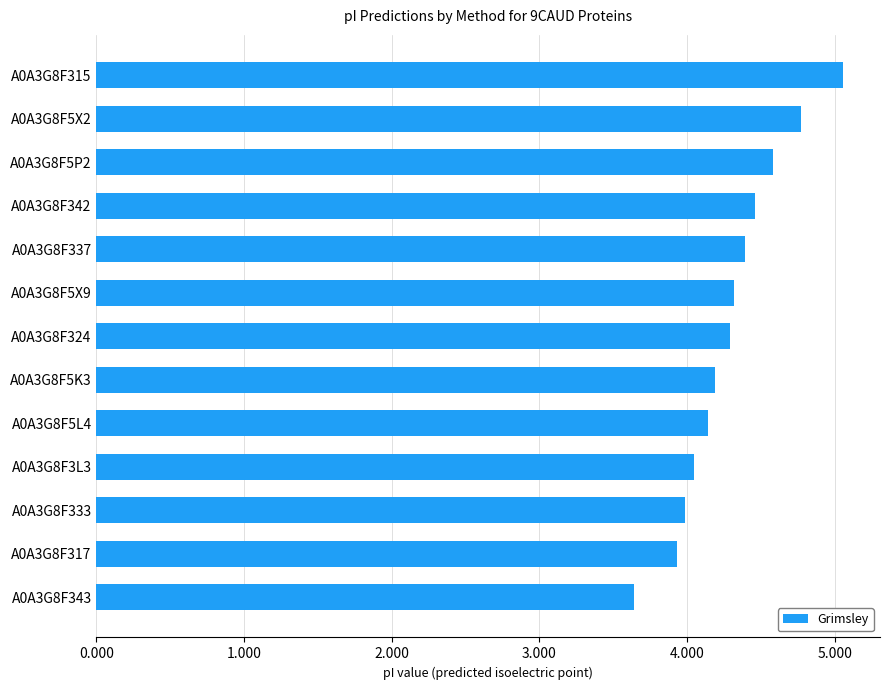

What is the maximum value shown in the chart?

5.1